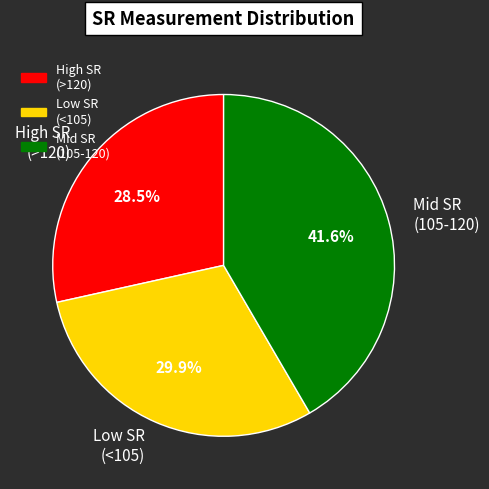

To the nearest percent, what is the average slice percentage?

33%